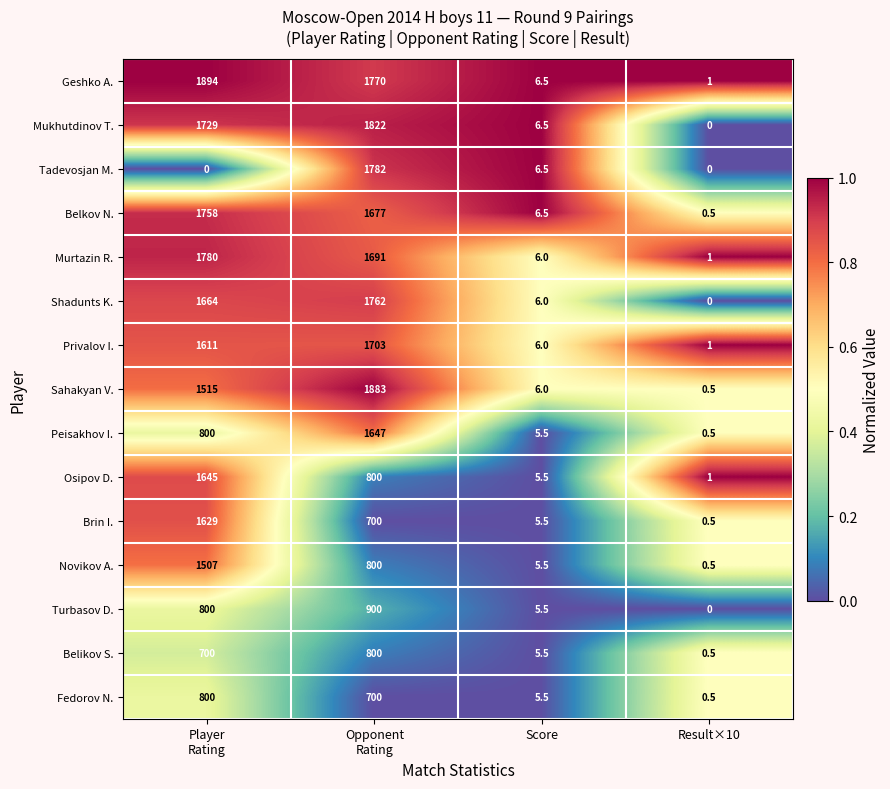

Is it true that Novikov A. equals 9.3 at Score?

False